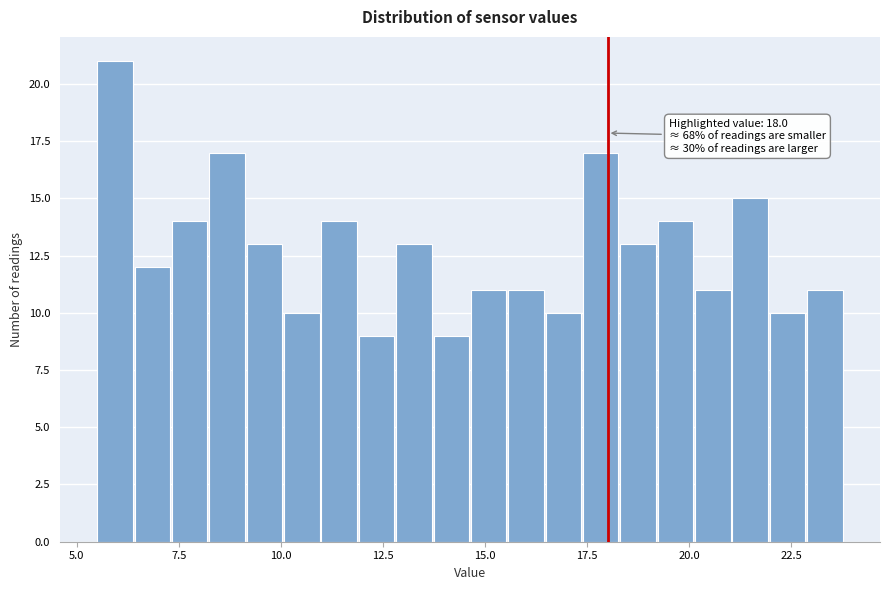

Around what value on the x-axis is the tallest bar? Give the approximate position of its centre, as read against the axis.

6.0